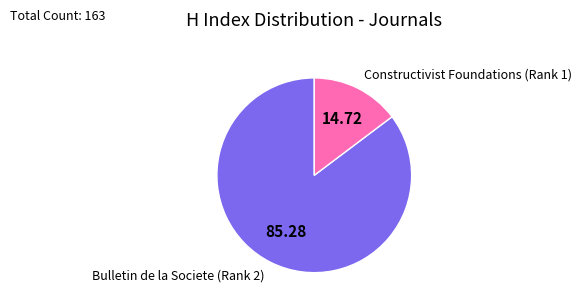

Which slice is the smallest?

Constructivist Foundations (Rank 1)